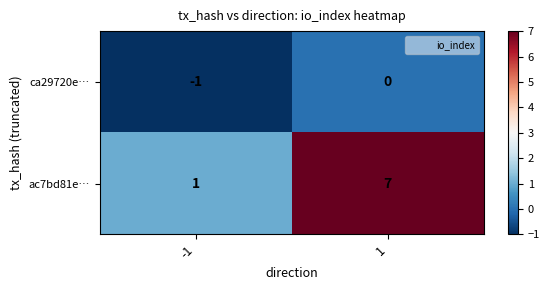

What is the smallest value displayed?

-1